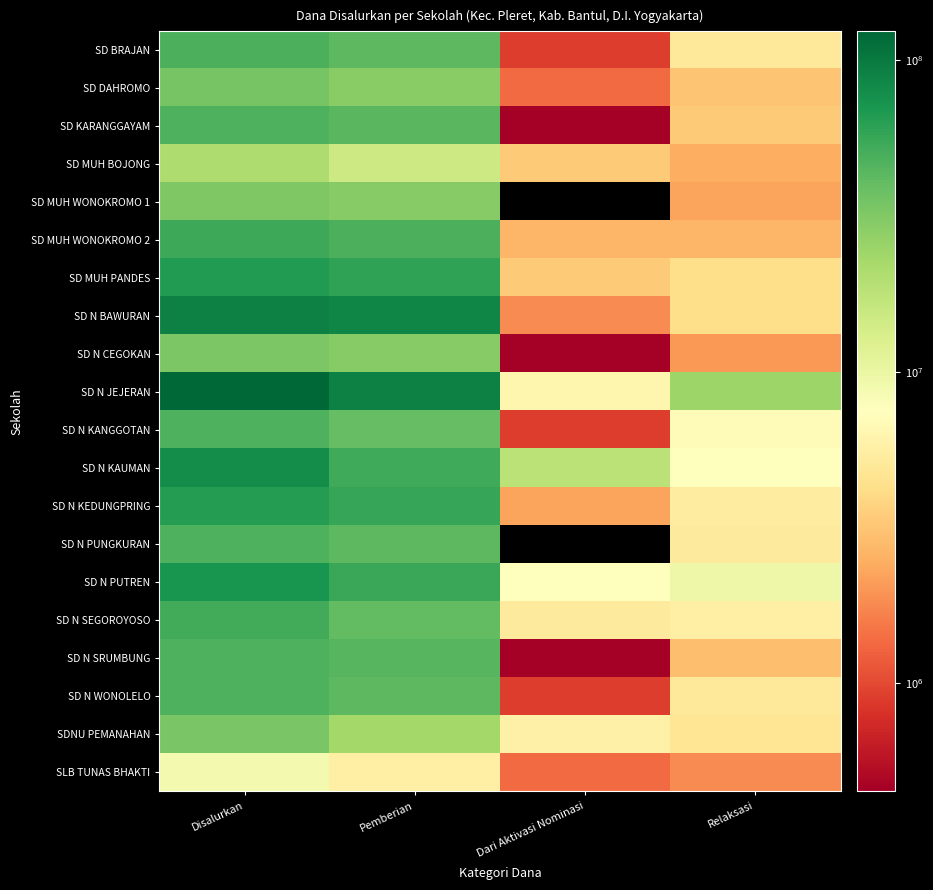

What is the greatest value displayed?

123750000